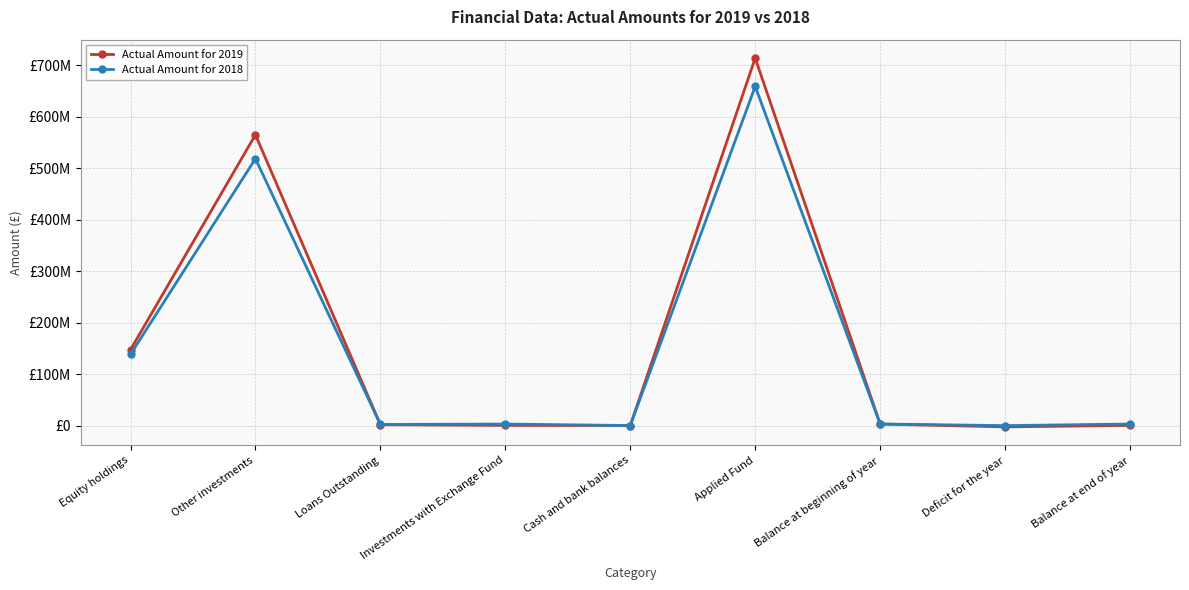

Which series has the largest range (max minus min)?

Actual Amount for 2019